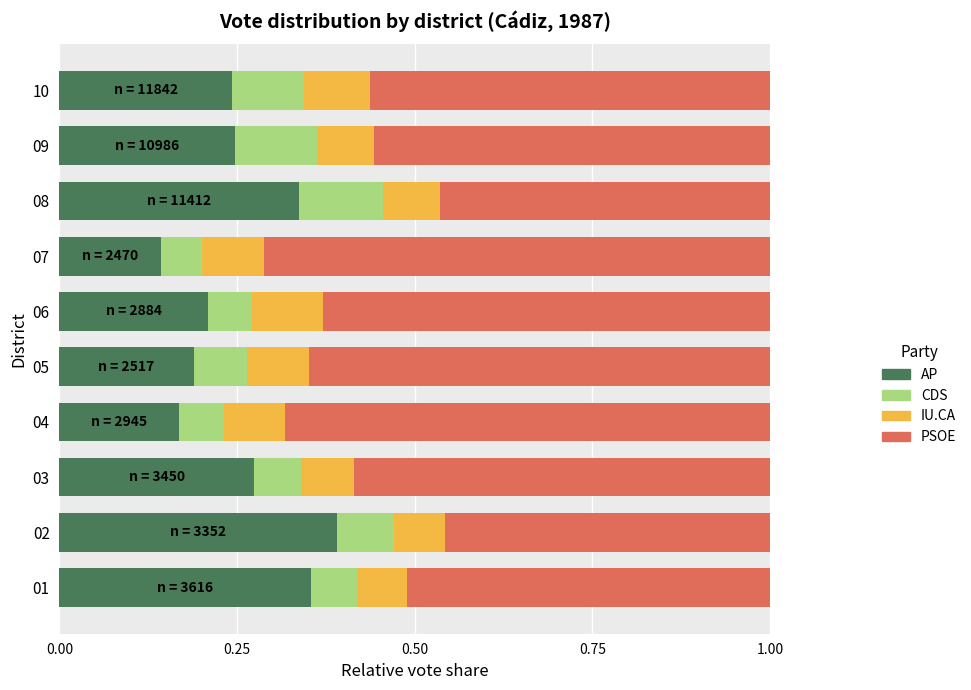

True or false: AP has a value of 0.4 at 02.

True